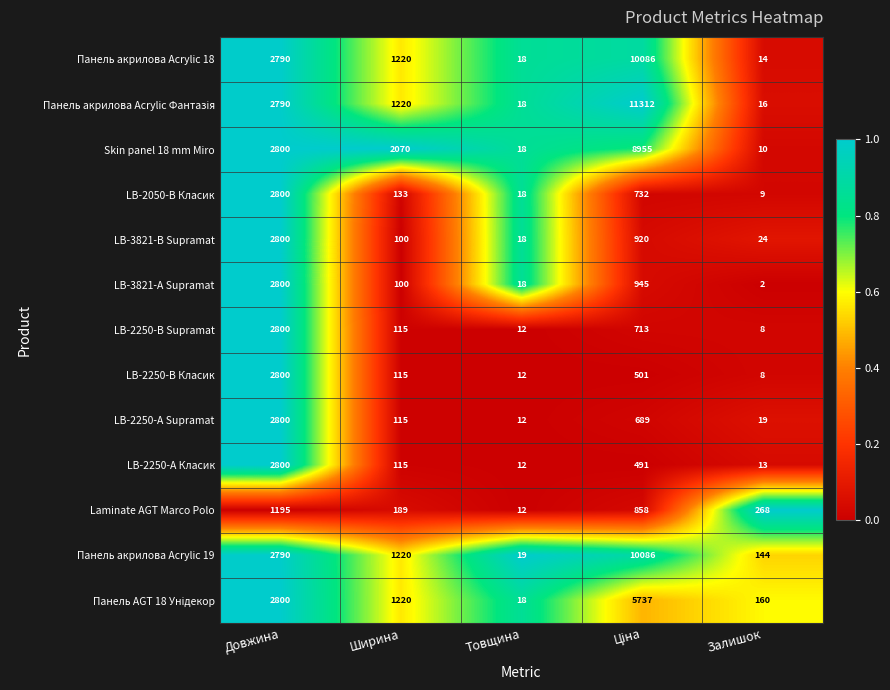

What is the difference between the maximum and minimum values in the Панель акрилова Acrylic 18 series?

10072